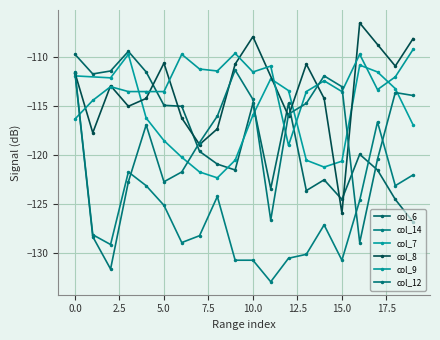

Does the chart display data point markers on the line(s)?

Yes